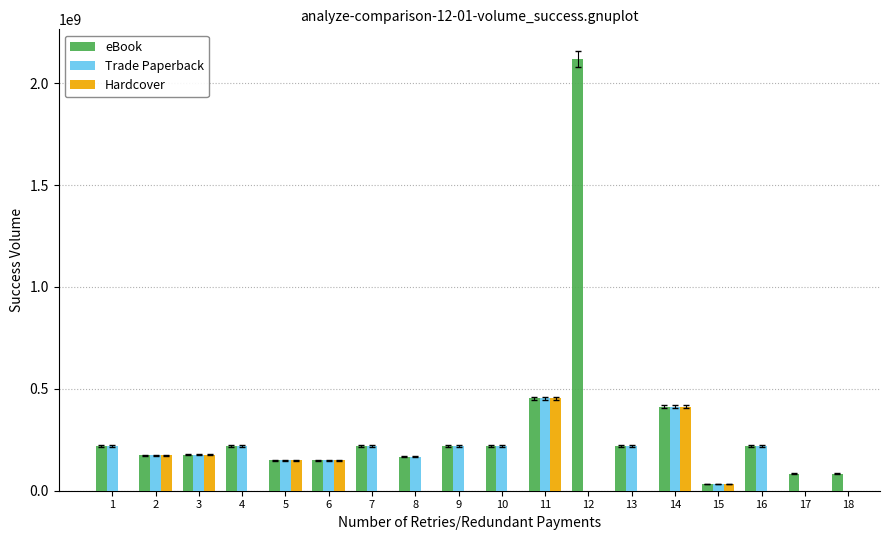

Is the value of Trade Paperback at 2 greater than the value of eBook at 3?

No